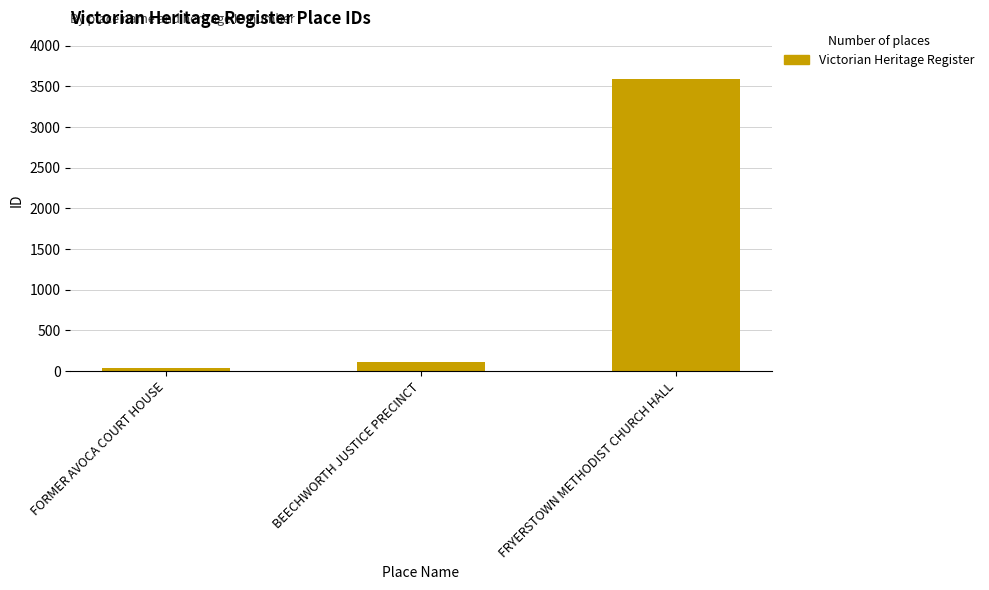

Does the chart contain stacked bars?

No